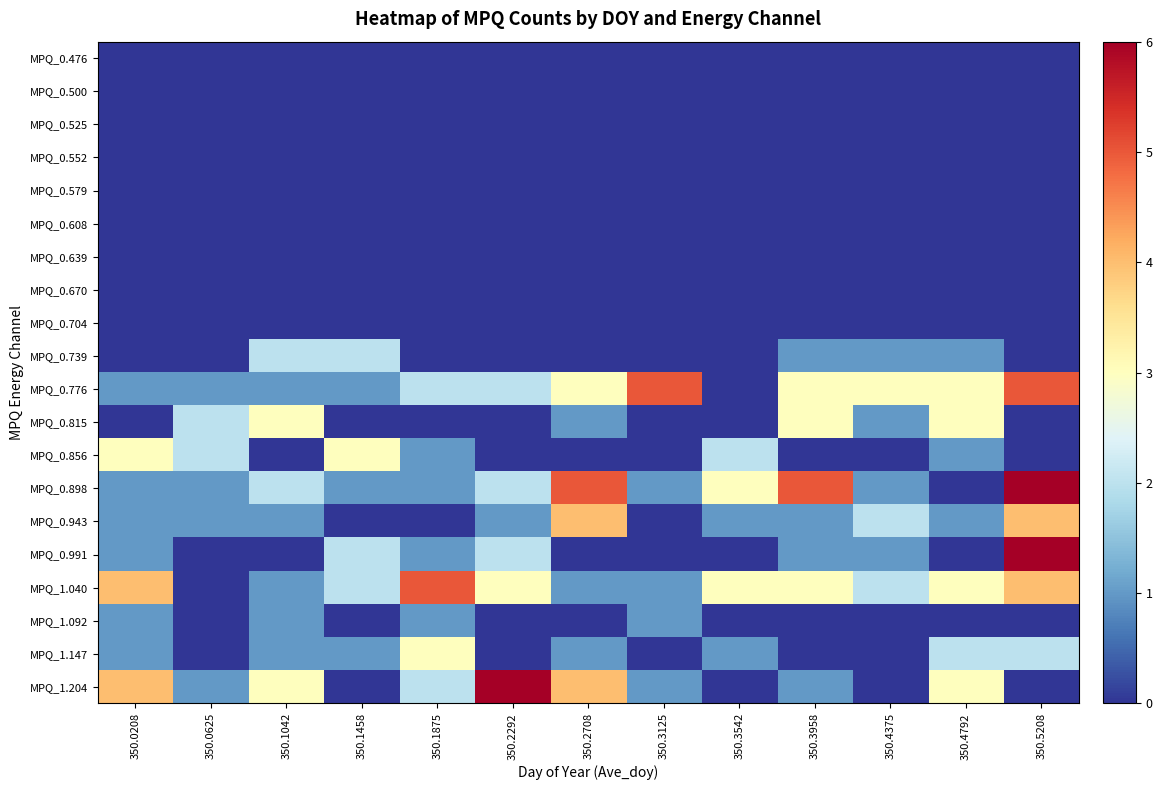

Which series has the largest range (max minus min)?

MPQ_0.898